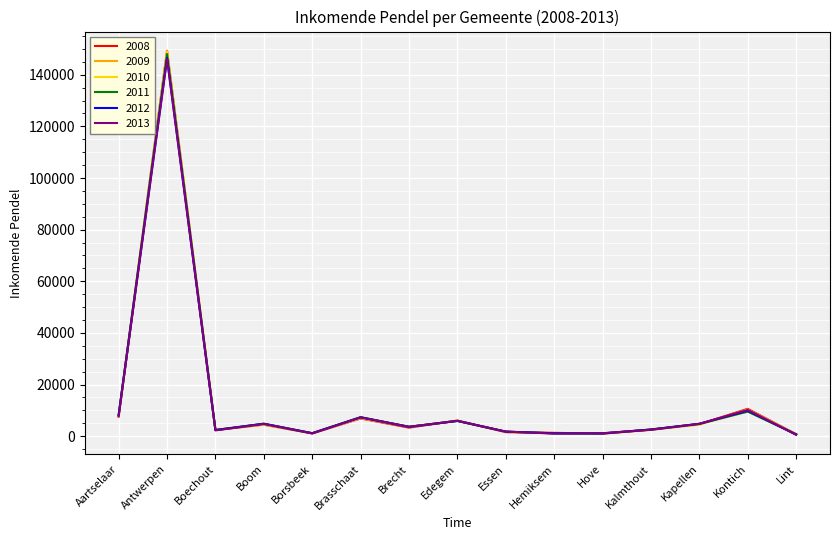

Between Aartselaar and Antwerpen, which series saw the biggest shift?

2008